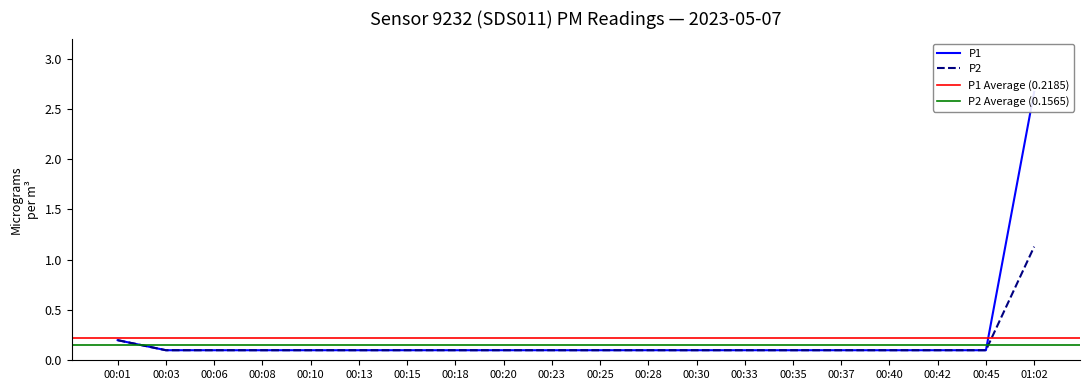

What is the label of the 6th point from the right?

00:35